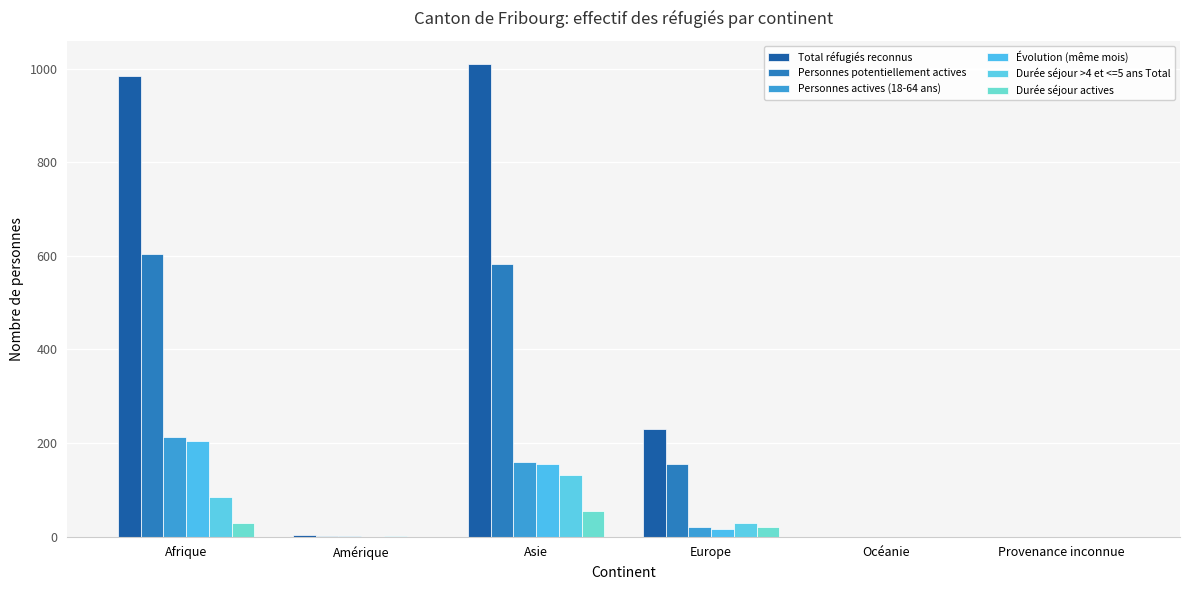

True or false: Personnes actives (18-64 ans) has a value of 214 at Afrique.

True